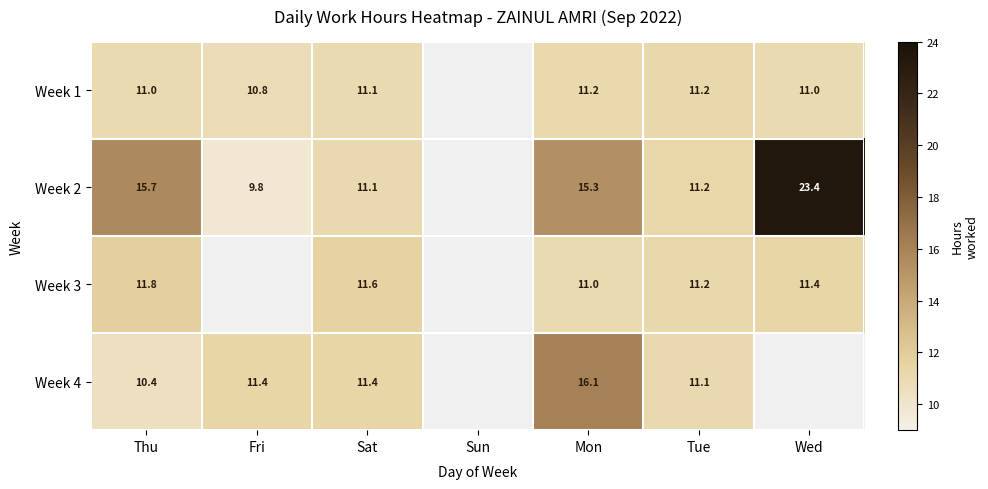

True or false: Week 1 has a value of 18.8 at Sat.

False